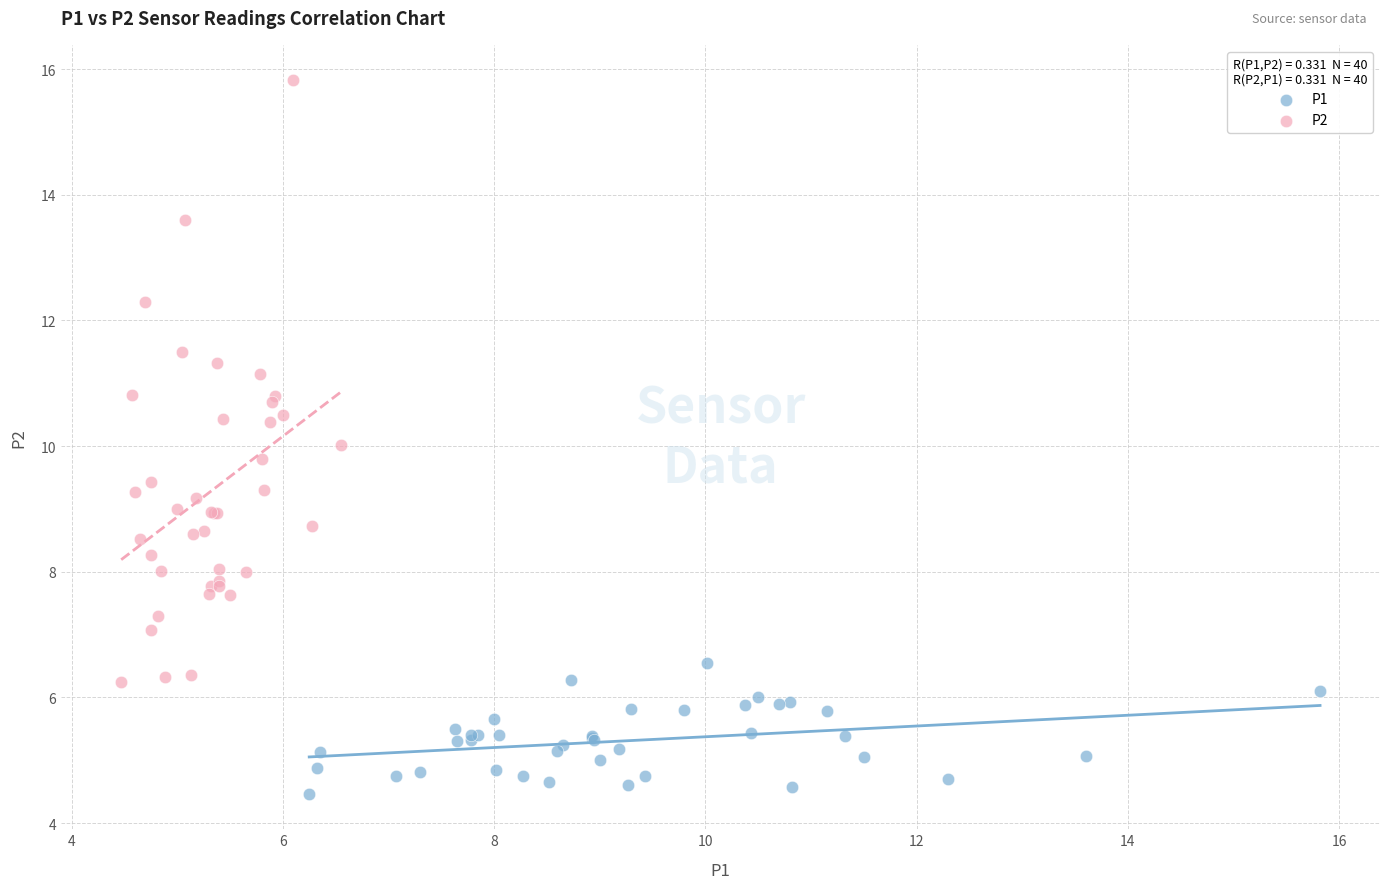

Which series contains the highest Y value?

P2